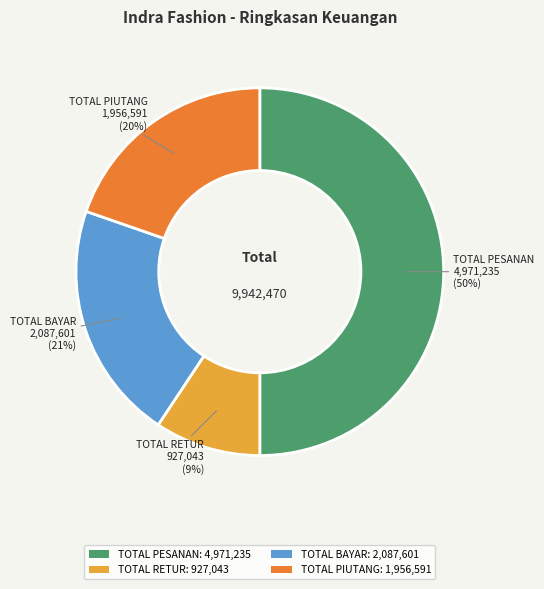

Combined, do TOTAL BAYAR: 2,087,601 and TOTAL RETUR: 927,043 account for over 50%?

No